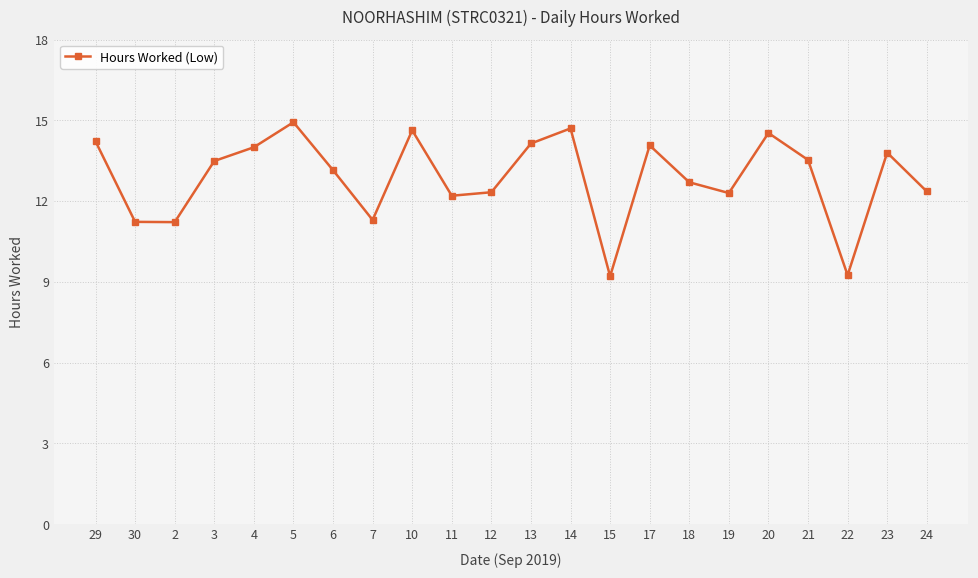

What is the minimum value shown in the chart?

9.2